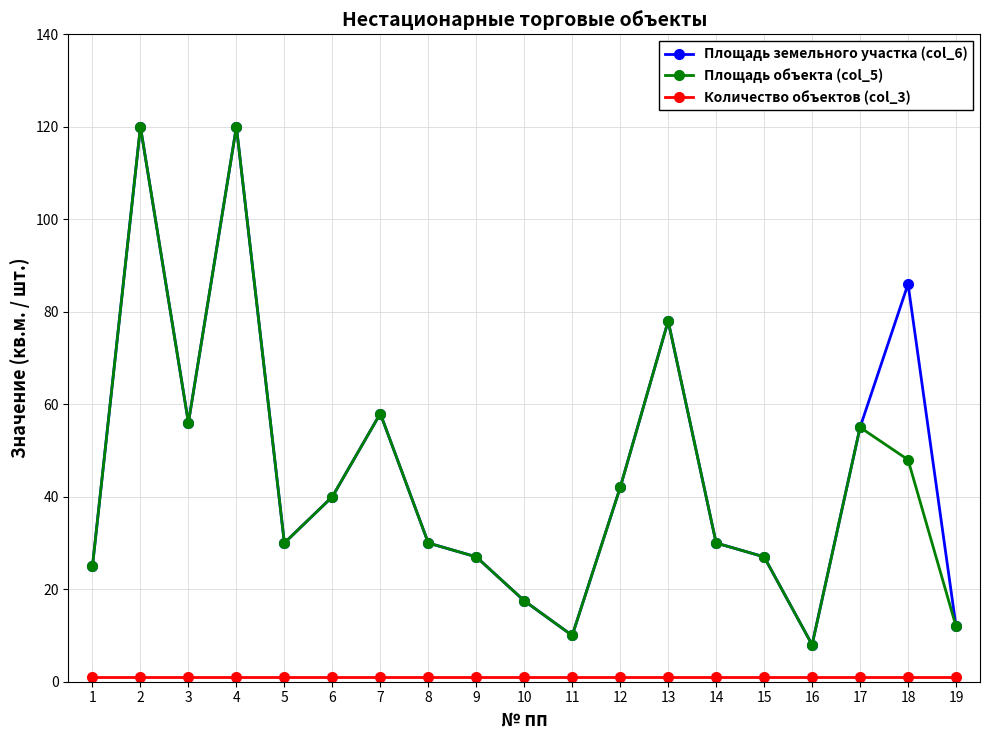

Count the number of categories in the chart.

19